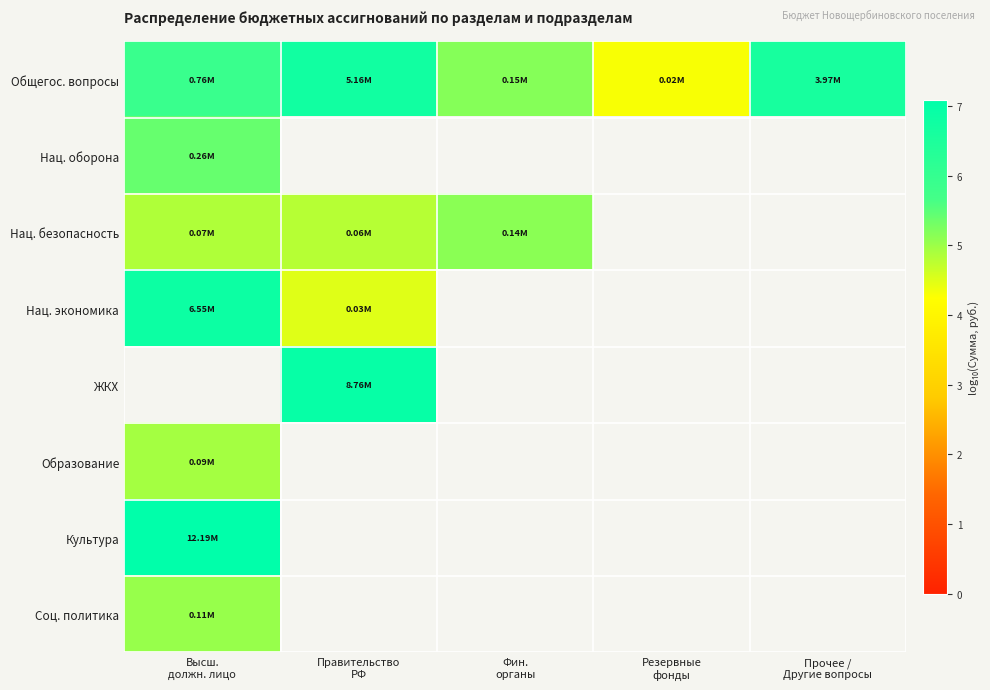

What is the greatest value displayed?

7.1